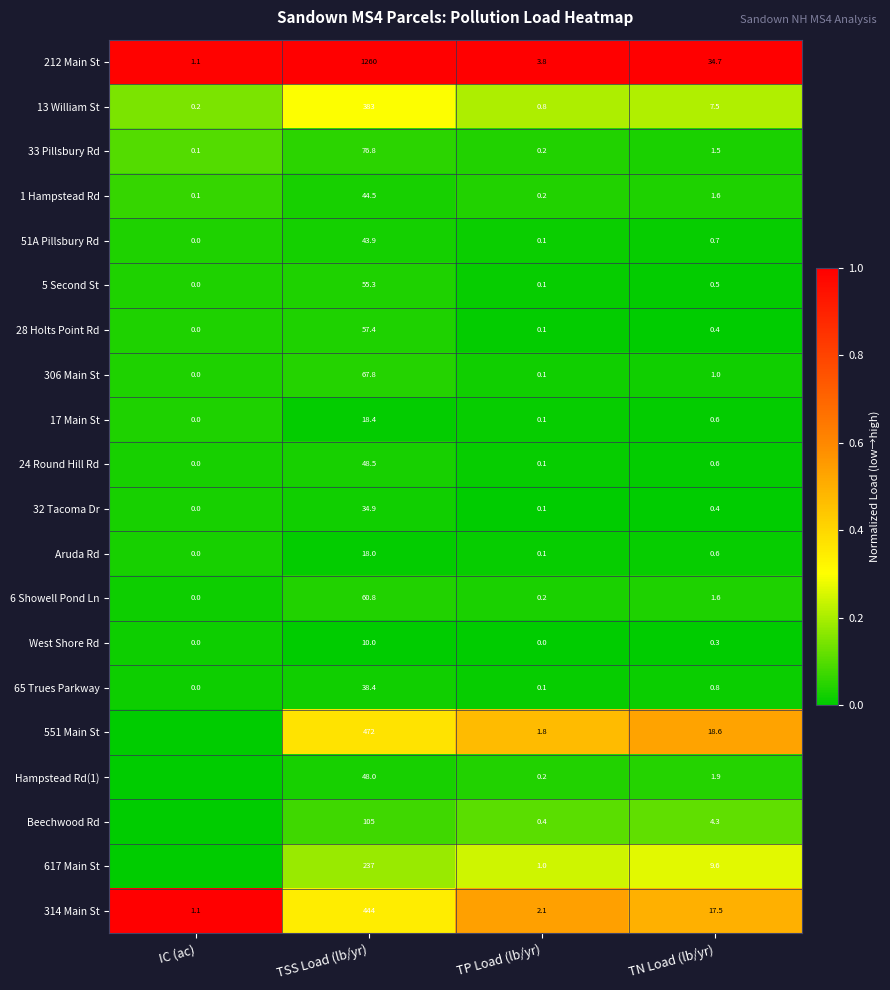

How many distinct data groups are displayed?

20